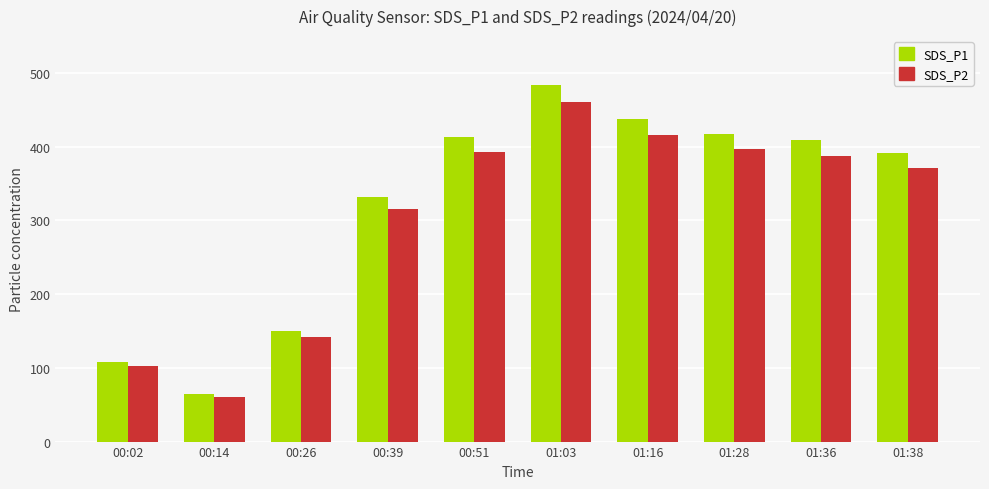

Which series has the largest total across all categories?

SDS_P1